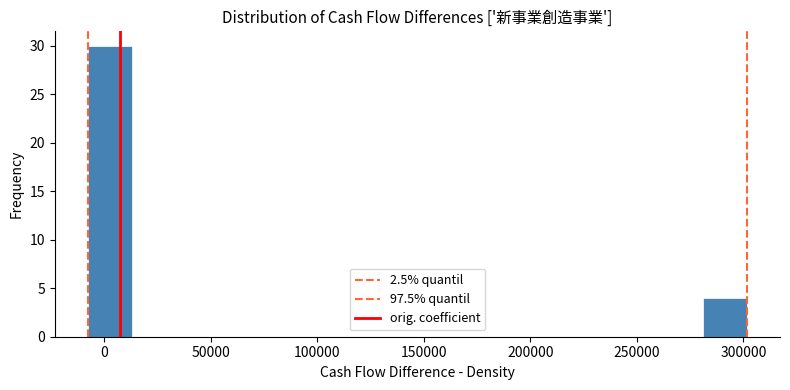

Which range on the x-axis has the tallest bar?

-10000 to 15000